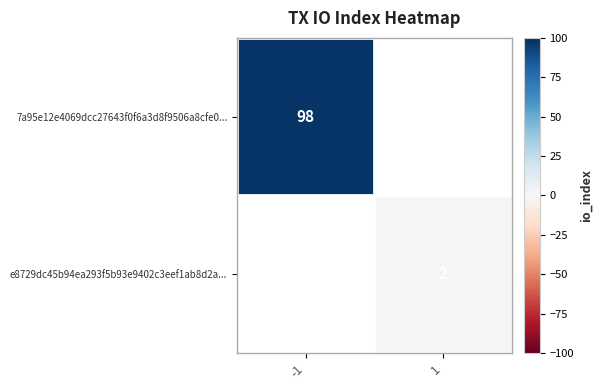

The 7a95e12e4069dcc27643f0f6a3d8f9506a8cfe0... series shows 56.3 at -1. True or false?

False